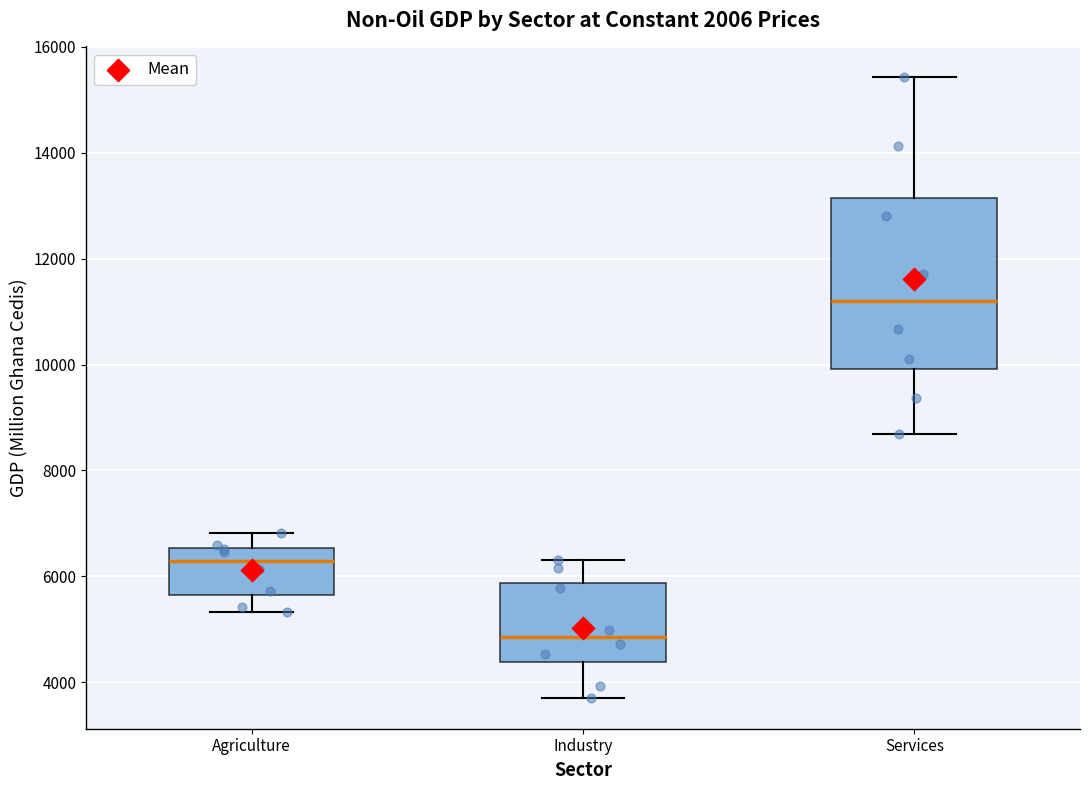

Which box's median line is the highest?

Services